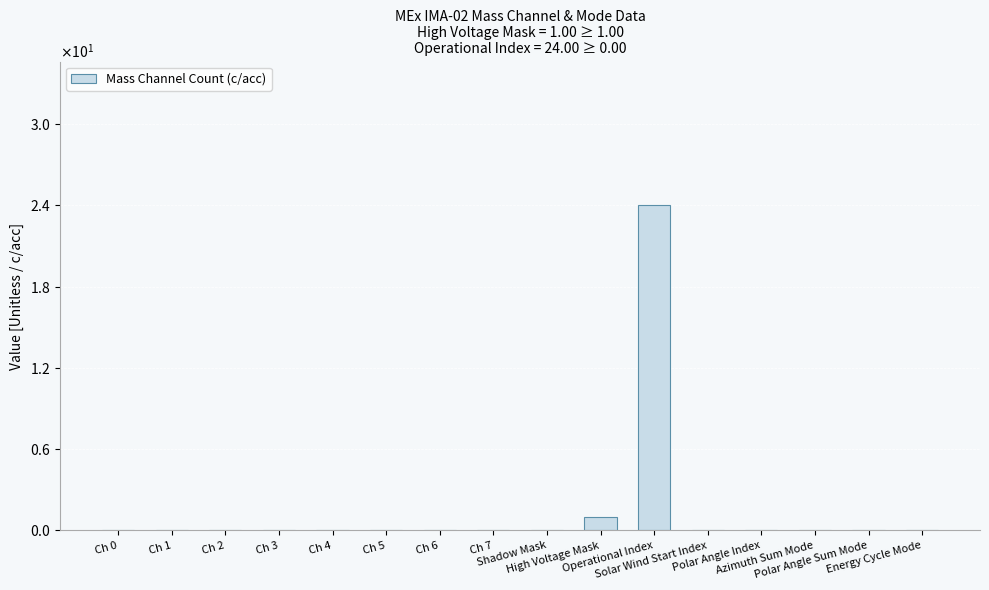

Rank the categories by value from highest to lowest.

Operational Index, High Voltage Mask, Ch 0, Ch 1, Ch 2, Ch 3, Ch 4, Ch 5, Ch 6, Ch 7, Shadow Mask, Solar Wind Start Index, Polar Angle Index, Azimuth Sum Mode, Polar Angle Sum Mode, Energy Cycle Mode